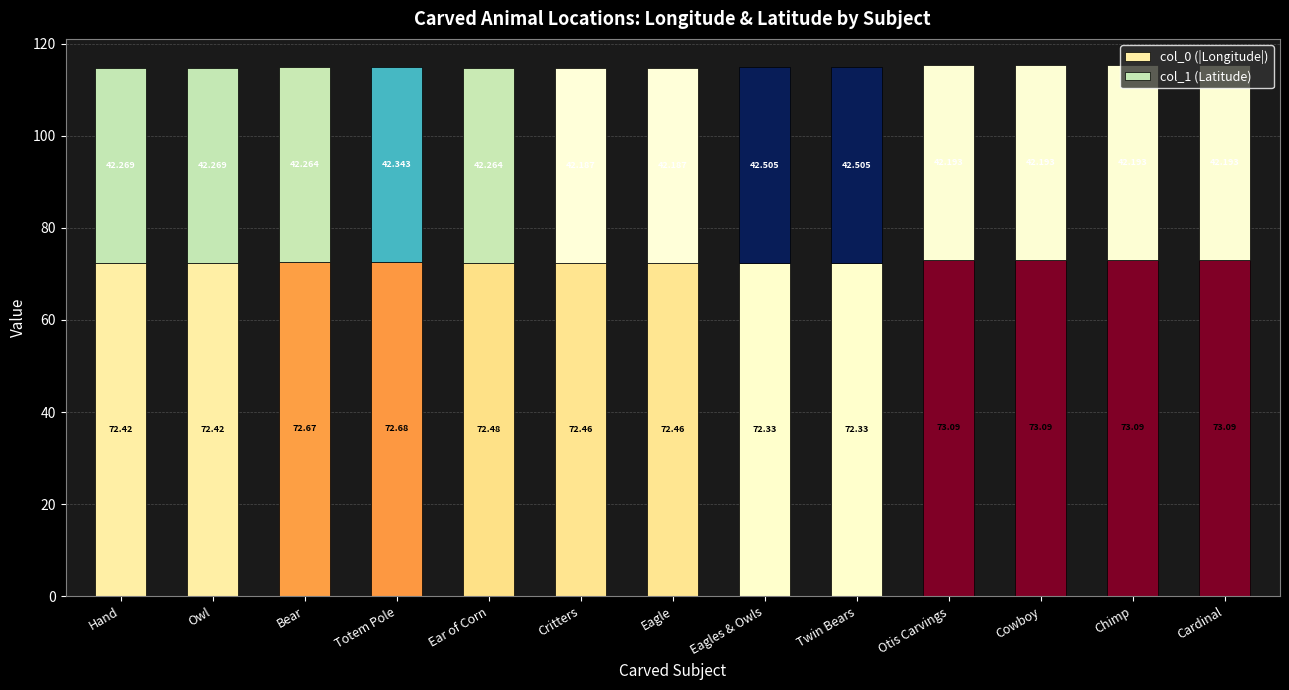

Which category has the lowest value in the col_0 (|Longitude|) series?

Eagles & Owls